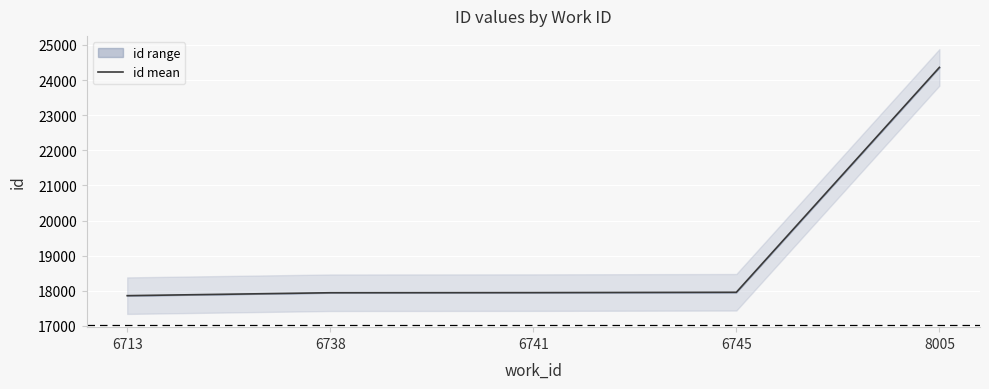

Reading left to right, transcribe all the data shown in this chart.

6713=17859.5	6738=17942.5	6741=17946.0	6745=17956.0	8005=24361.0